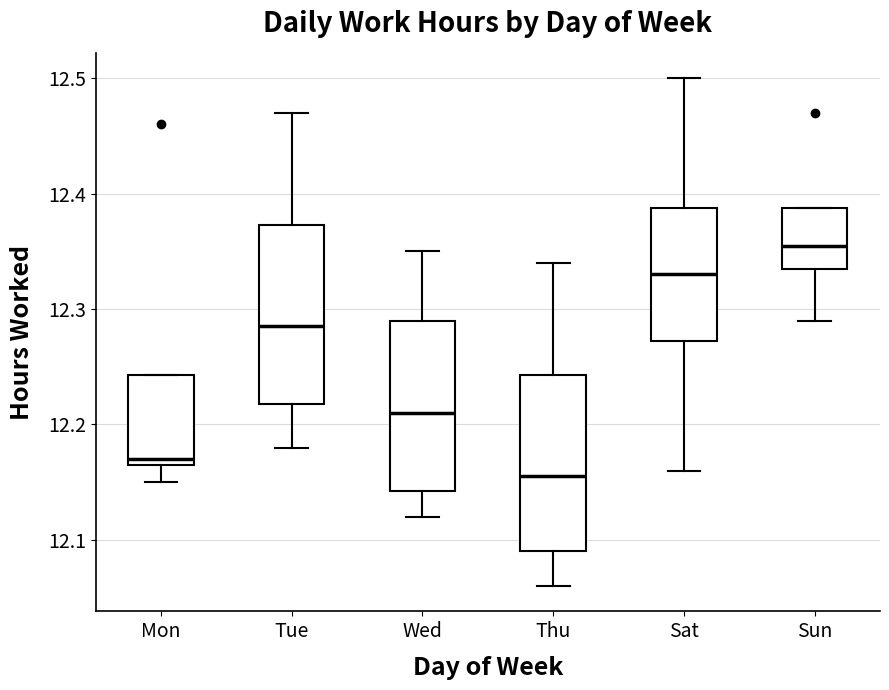

Reading left to right, transcribe this box plot: for each box, give where its median line is, the range the box spans, and where its two whiskers end, as read against the y-axis. The values are not printed on the chart, so give them approximately, as read against the axis.

Mon: median 12.17 (just above the box's lower edge), box 12.17 to 12.24, whiskers 12.15 to 12.24
Tue: median 12.29, box 12.22 to 12.37, whiskers 12.18 to 12.47
Wed: median 12.21, box 12.14 to 12.29, whiskers 12.12 to 12.35
Thu: median 12.16, box 12.09 to 12.24, whiskers 12.06 to 12.34
Sat: median 12.33, box 12.27 to 12.39, whiskers 12.16 to 12.50
Sun: median 12.36, box 12.34 to 12.39, whiskers 12.29 to 12.39